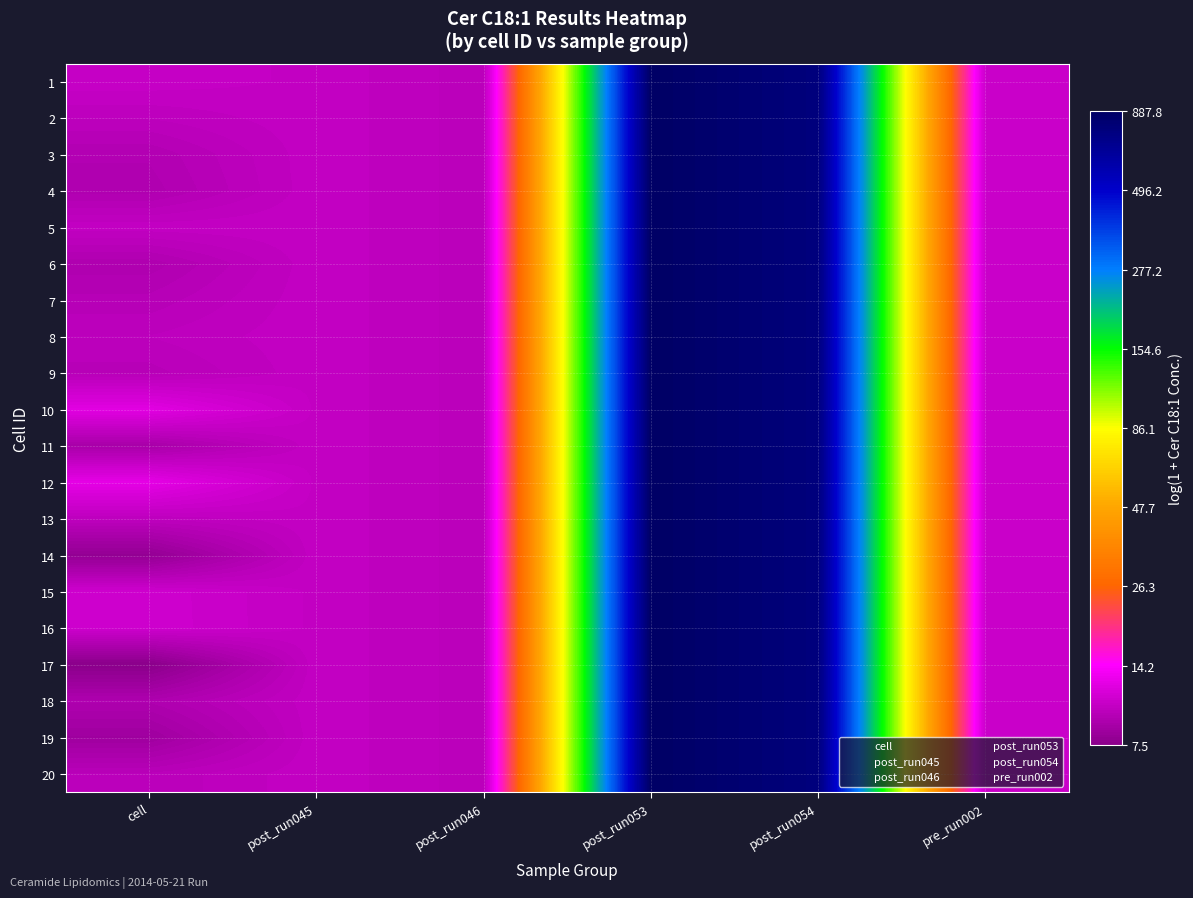

At how many categories does at least one series exceed 6?

2